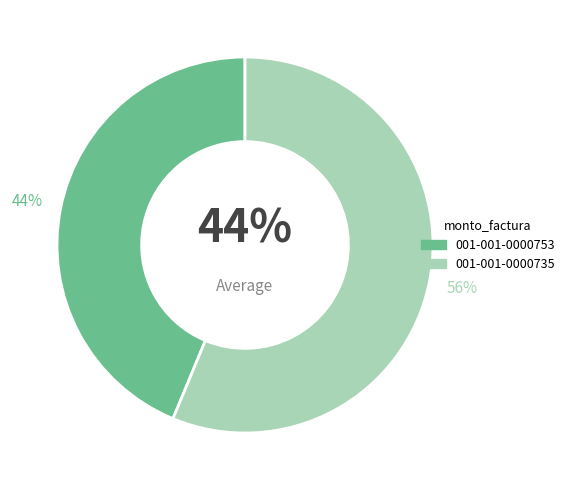

What is the majority slice?

001-001-0000735